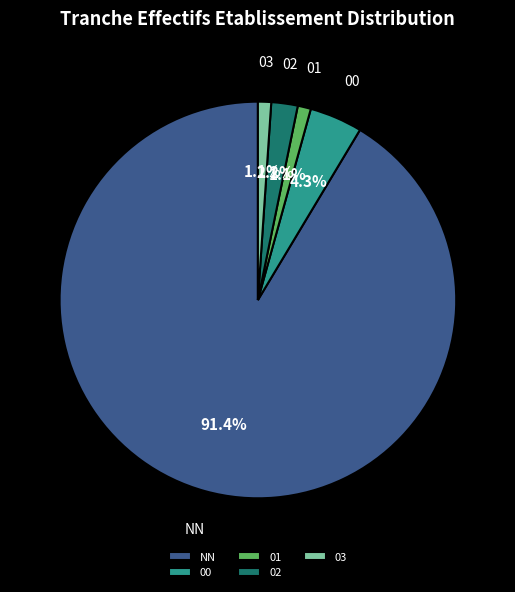

How many segments does this pie chart have?

5